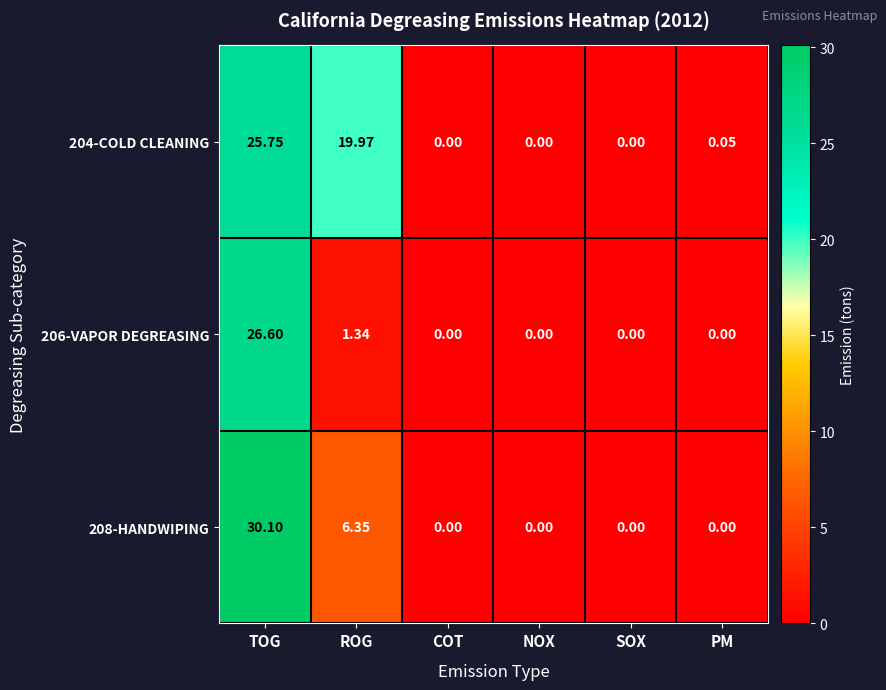

How many distinct data groups are displayed?

3